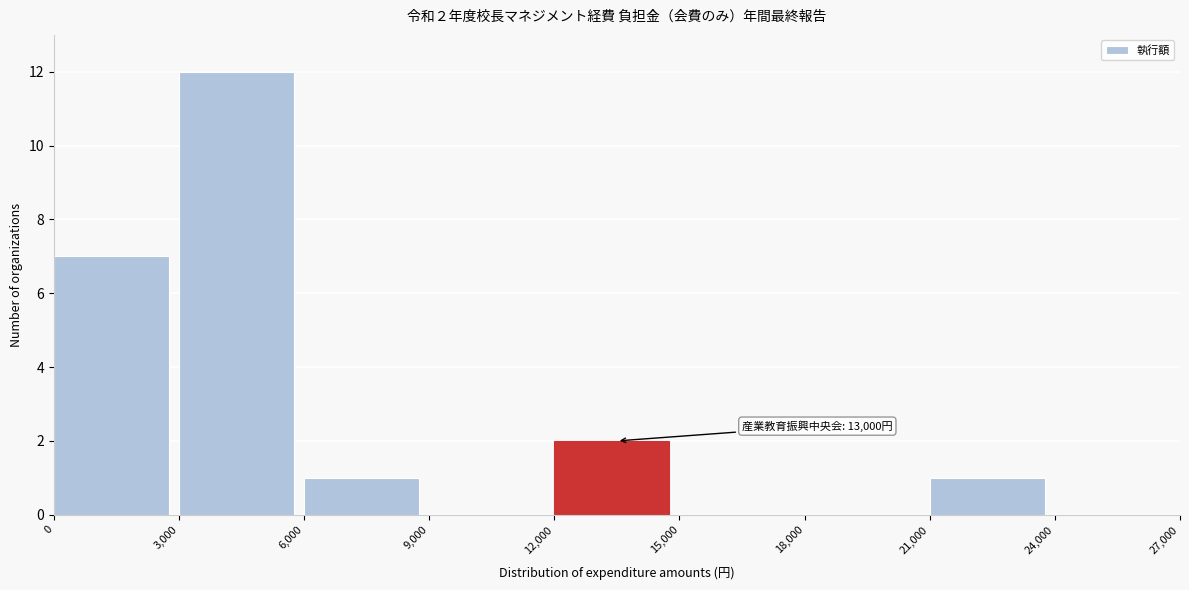

Over which range of the x-axis is the bar tallest?

3,000 to 6,000